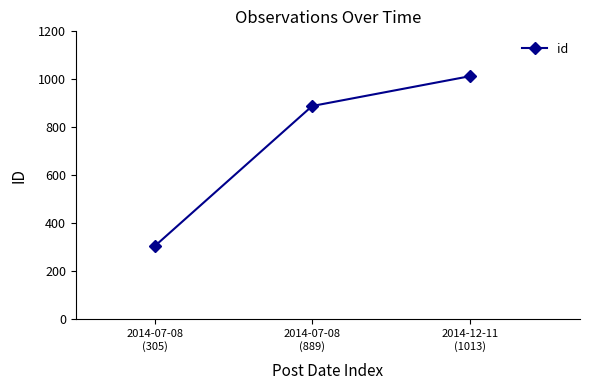

Between 2014-07-08
(889) and 2014-12-11
(1013), which is larger?

2014-12-11
(1013)